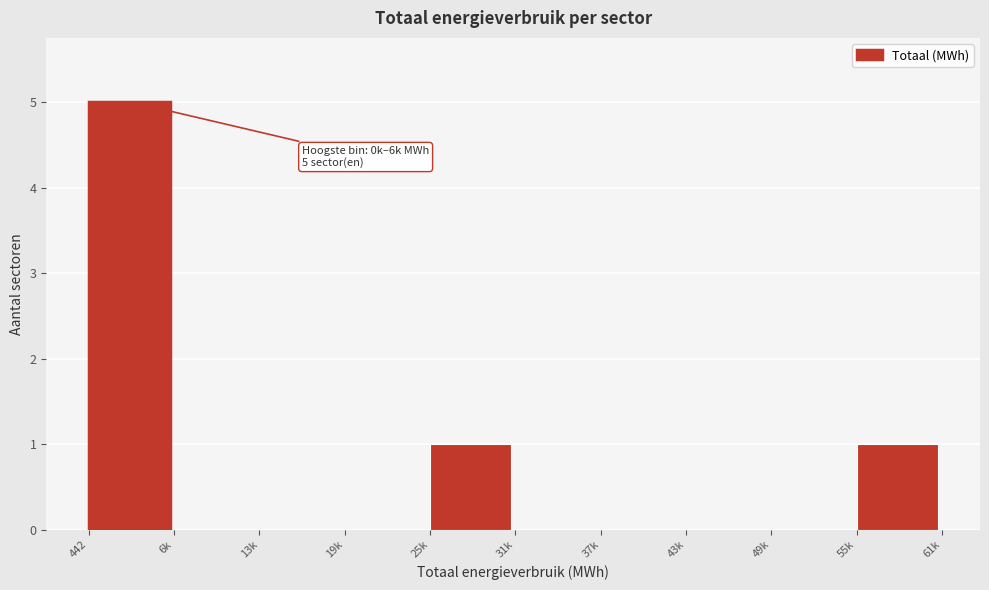

Reading right to left, what are all the values shown in this chart?

55k=1	49k=0	43k=0	37k=0	31k=0	25k=1	19k=0	13k=0	6k=0	442=5